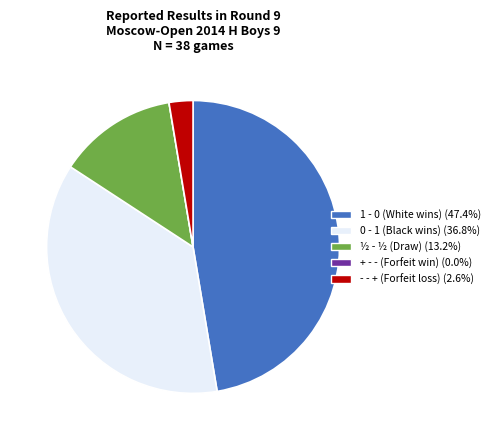

Do 1 - 0 and ½ - ½ together represent more than half of the pie?

Yes